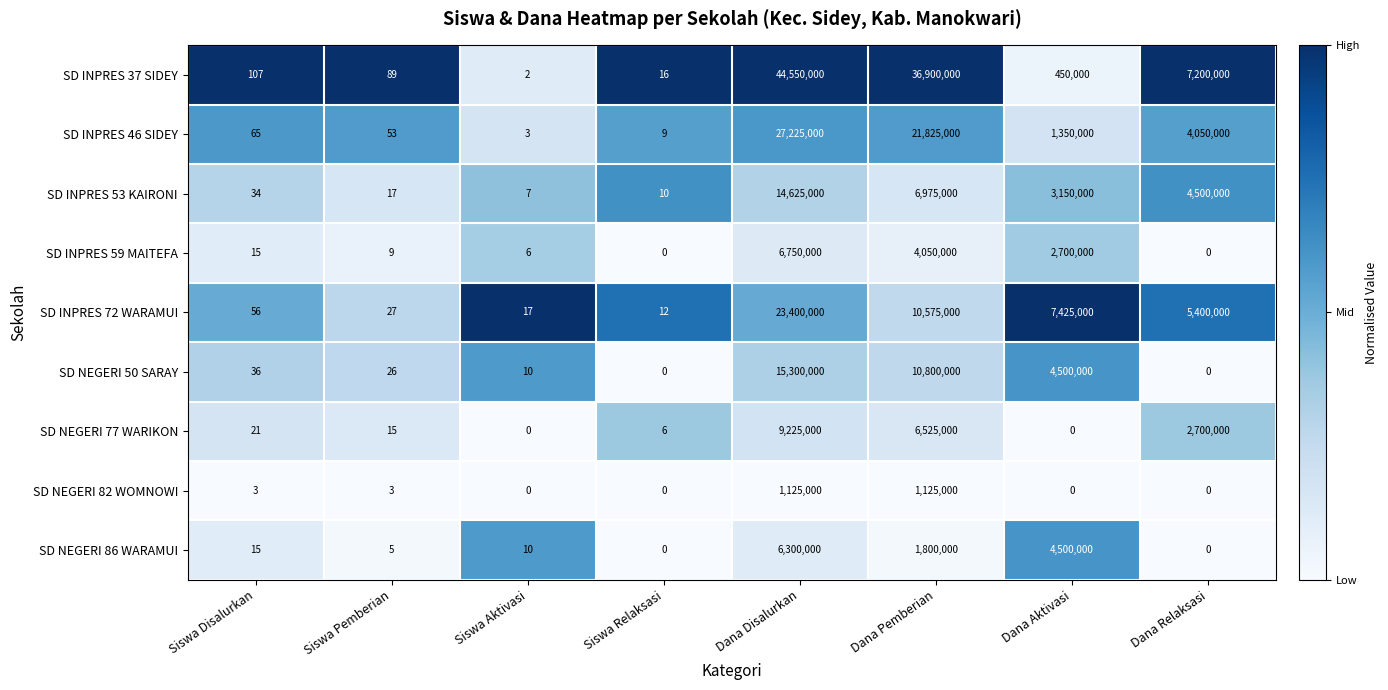

How many distinct data groups are displayed?

9